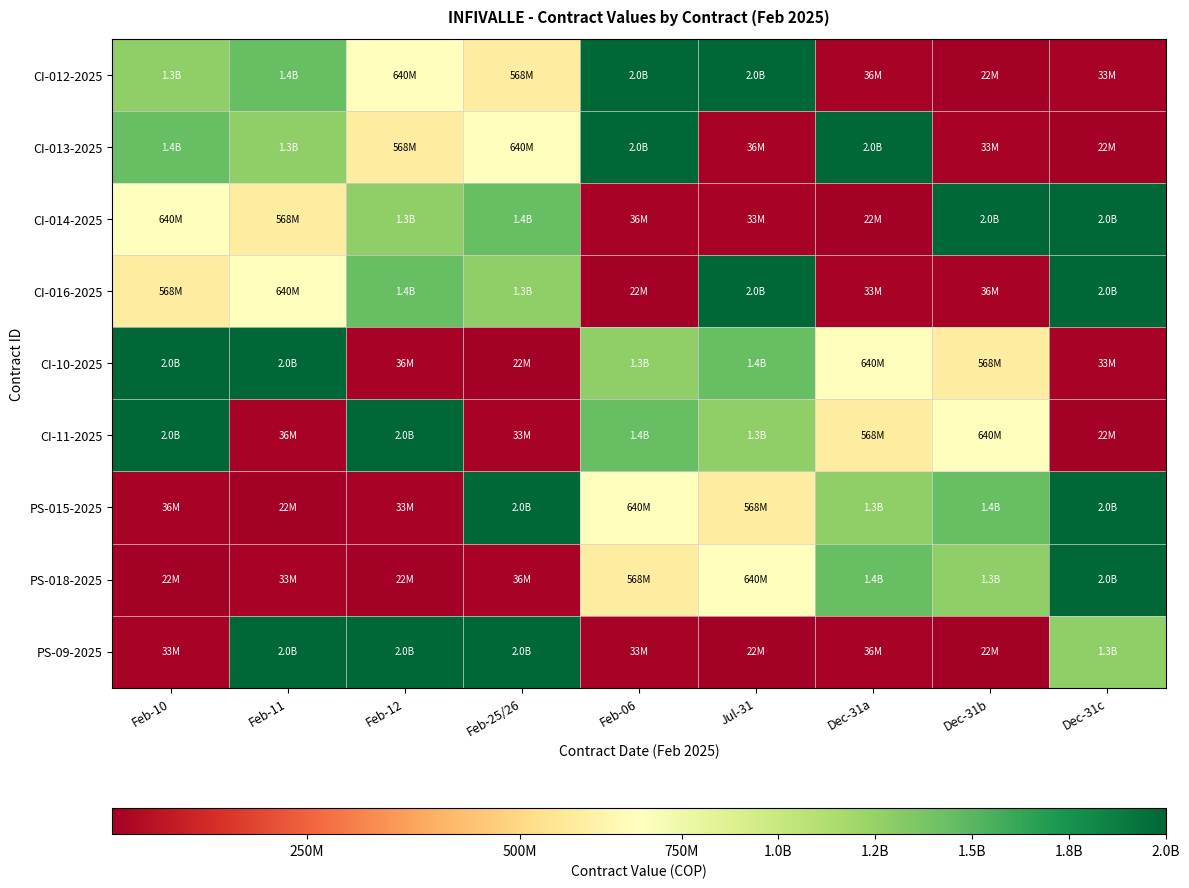

What is the total value across all series at Feb-11?

8015080000